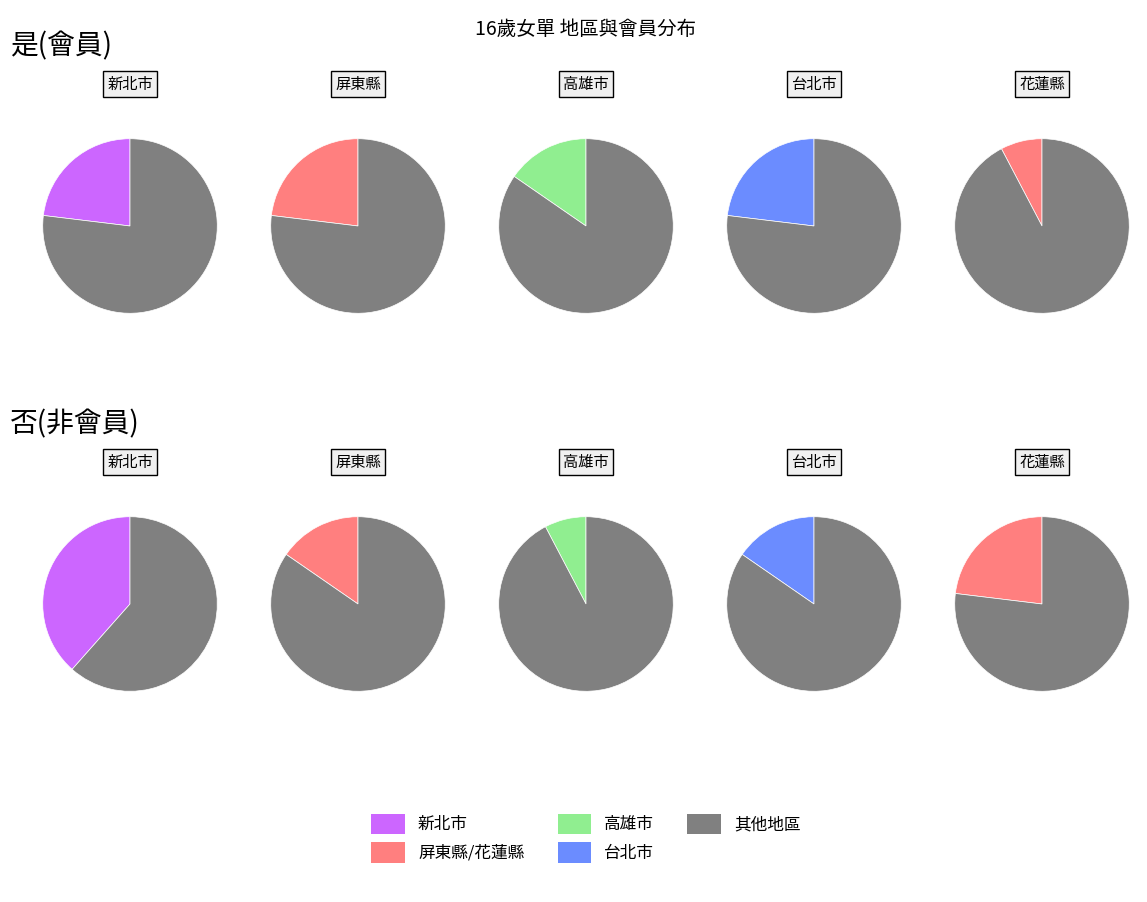

What percentage do 花蓮縣 and 台北市 together represent?

32.0%